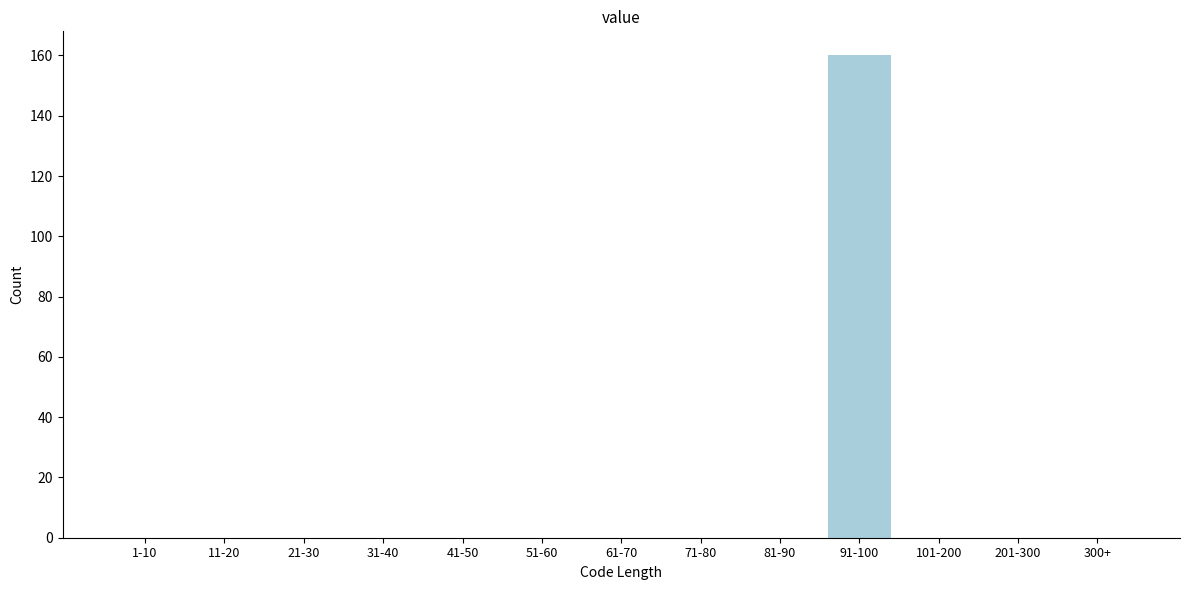

Reading left to right, extract all data points from this chart.

1-10=0	11-20=0	21-30=0	31-40=0	41-50=0	51-60=0	61-70=0	71-80=0	81-90=0	91-100=160	101-200=0	201-300=0	300+=0